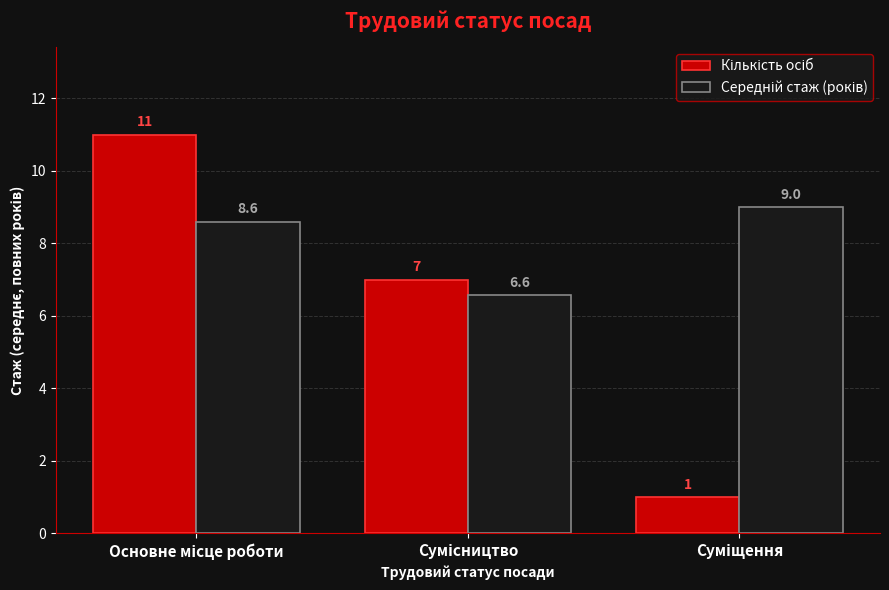

How many bars are there in total?

6